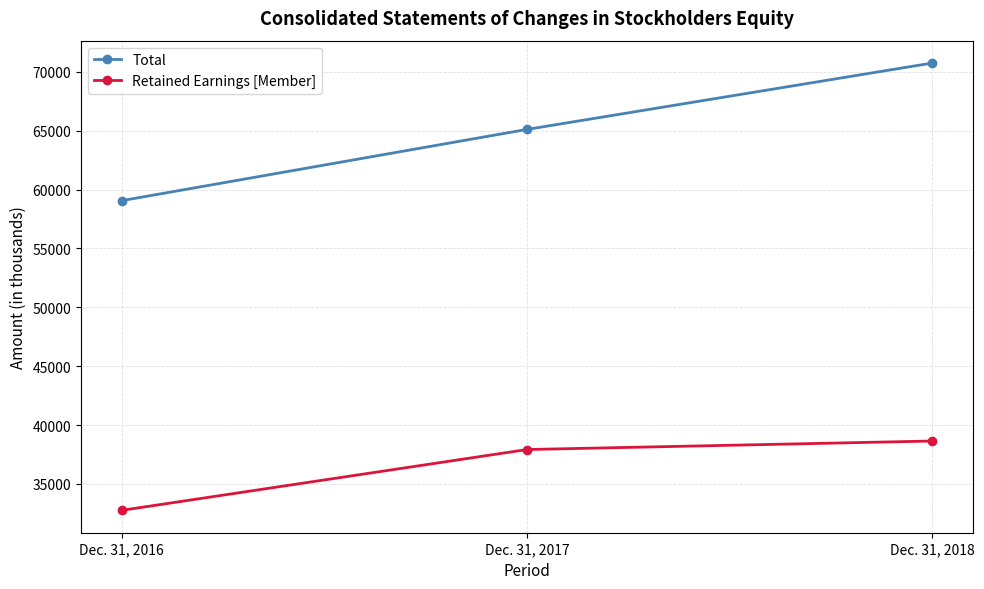

What value does the Retained Earnings [Member] series have at Dec. 31, 2018, to the nearest 100?

38600